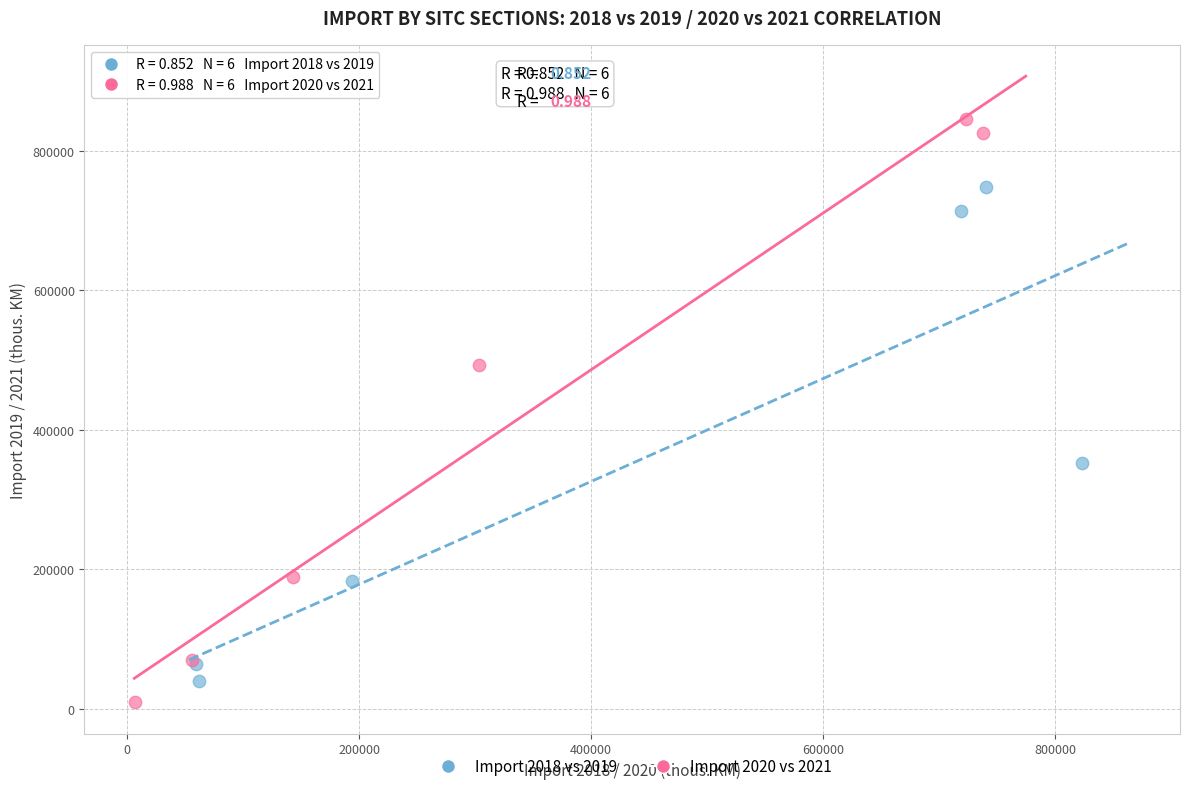

Which series contains the highest Y value?

Import 2020 vs 2021